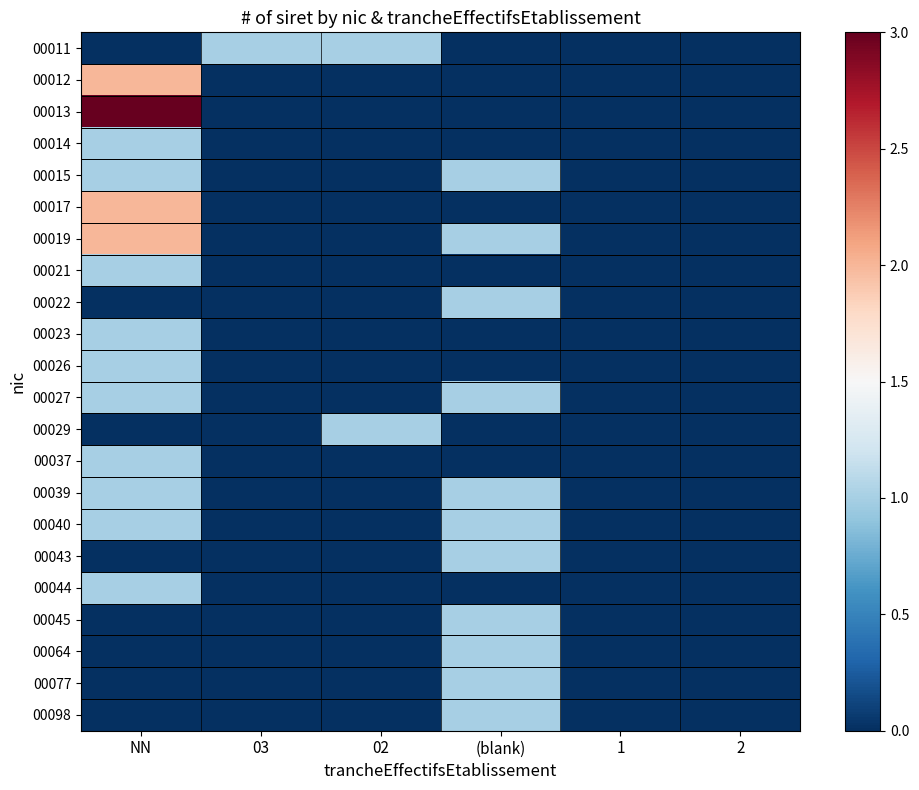

What is the greatest value displayed?

3